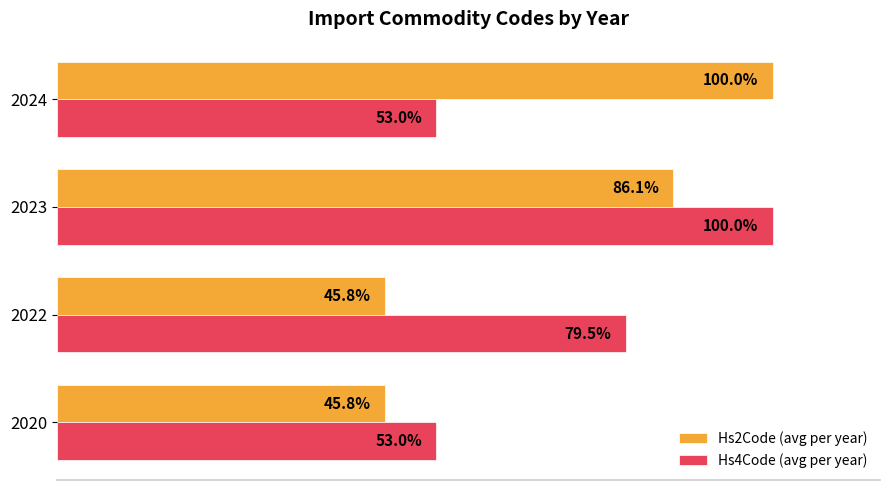

Which series has the largest total across all categories?

Hs4Code (avg per year)